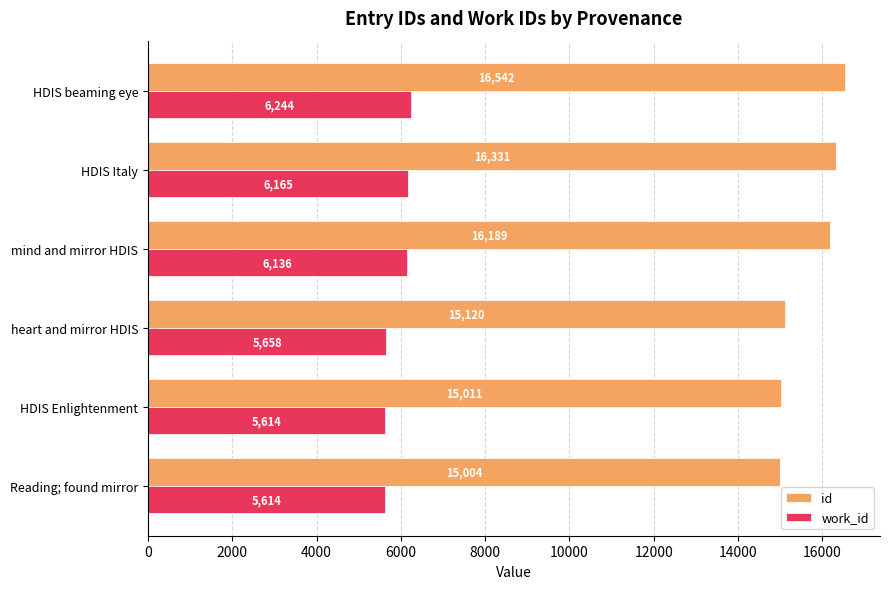

At how many categories does at least one series exceed 11270?

6